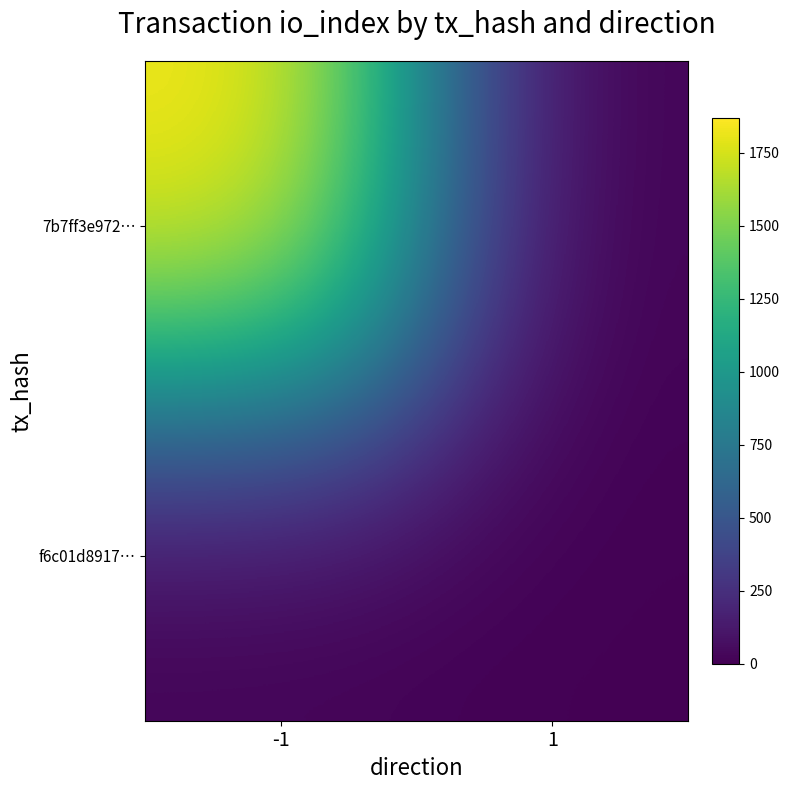

Count the number of data series in this chart.

2